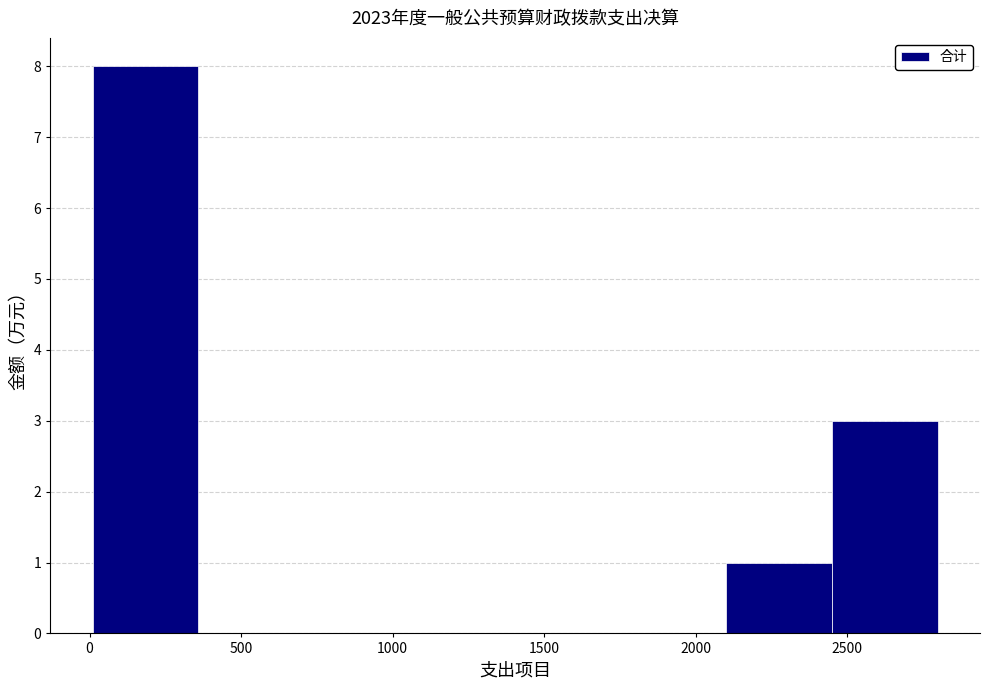

What is the height of the bar covering 0 to 350 on the x-axis? Neither the bar edges nor the heights are printed on the chart, so give them approximately, as read against the axes.

8